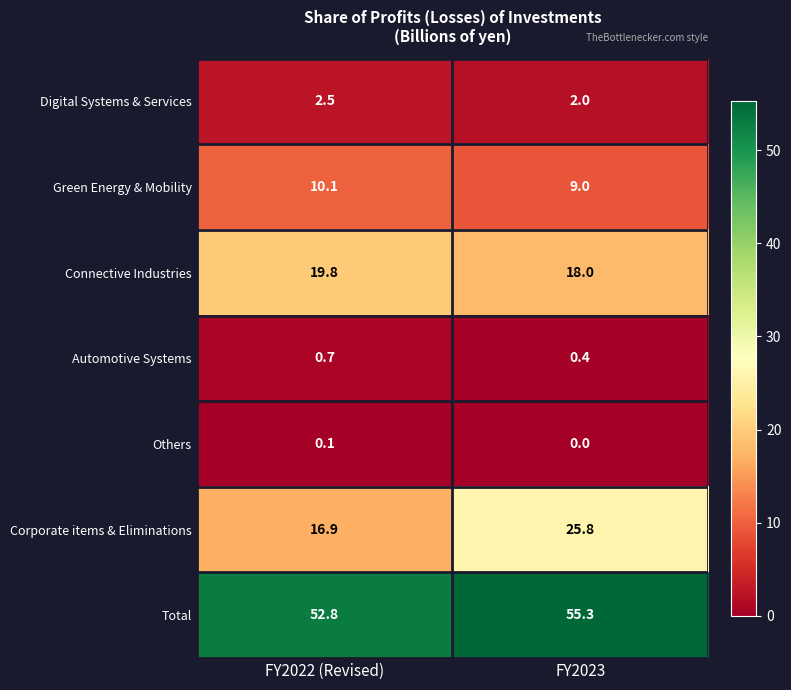

At which category is the sum across all series the highest?

FY2023